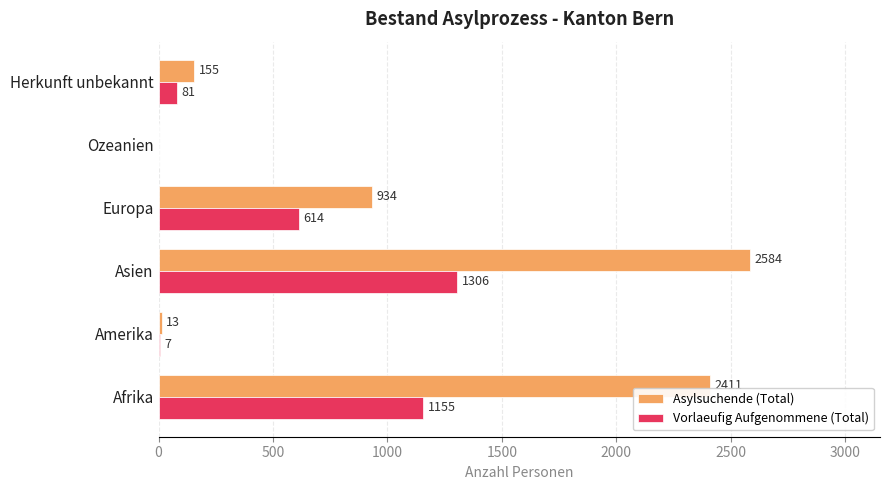

What is the sum of the Vorlaeufig Aufgenommene (Total) values at Herkunft unbekannt and Amerika?

88